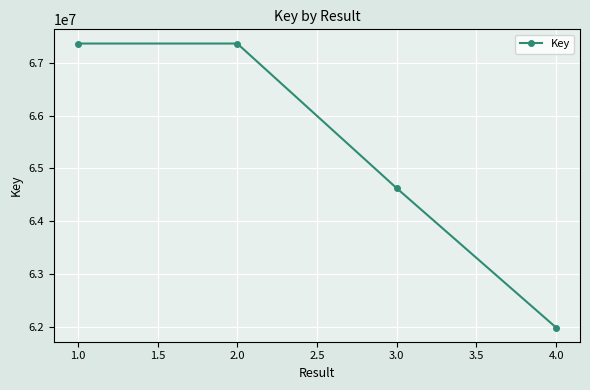

At which category does the chart reach its minimum across all series?

4.0